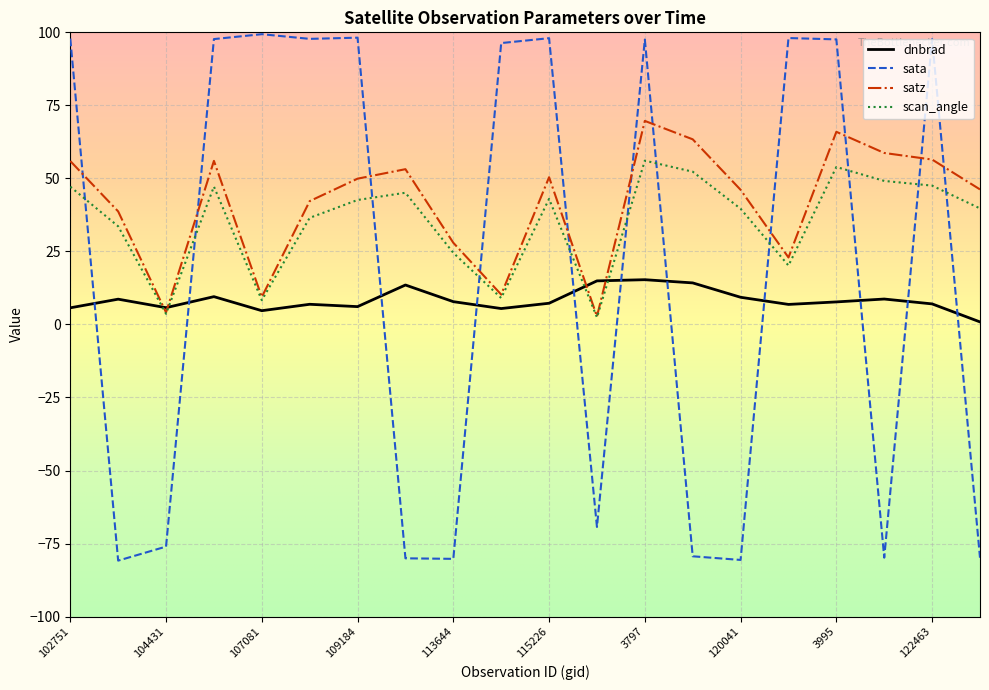

Which series ends up on top after the final intersection of dnbrad and scan_angle?

scan_angle